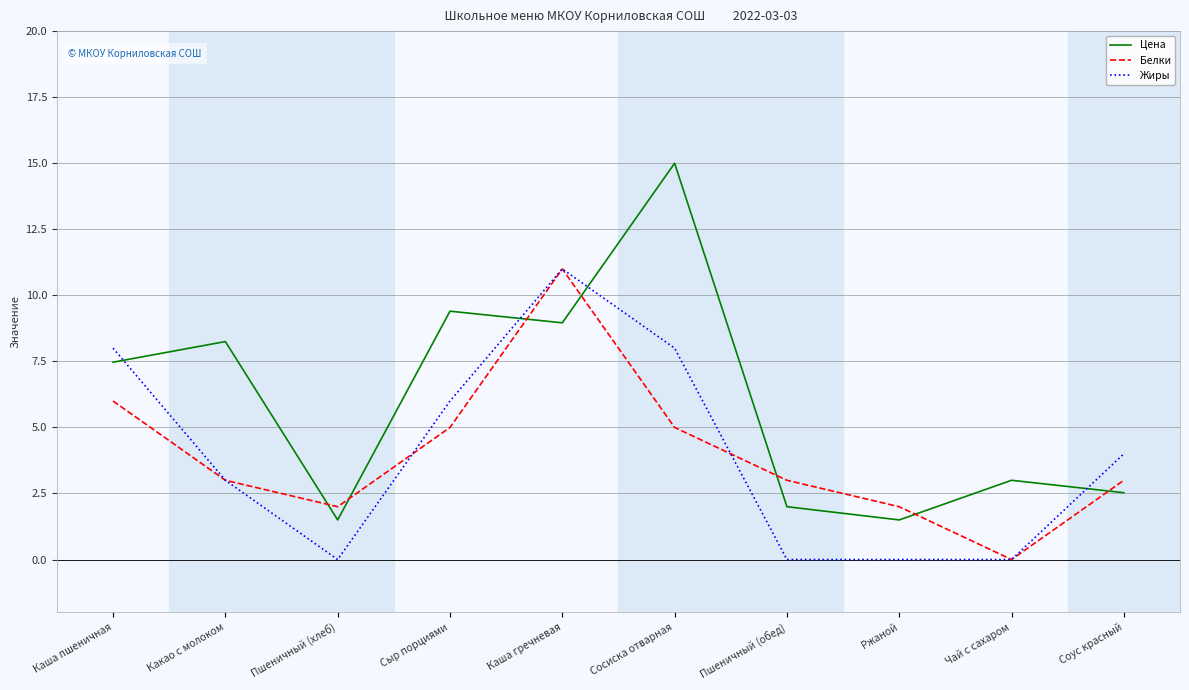

Between Каша пшеничная and Чай с сахаром, which series saw the biggest shift?

Жиры